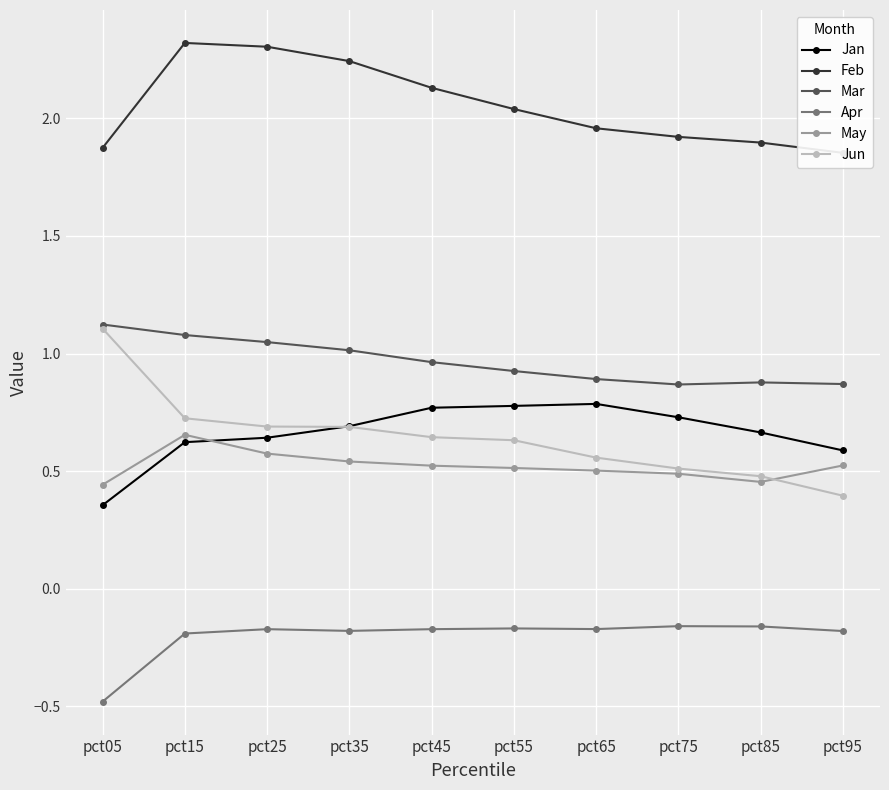

Reading left to right, what are all the values shown in this chart?

Jan: 0.4	0.6	0.6	0.7	0.8	0.8	0.8	0.7	0.7	0.6
Feb: 1.9	2.3	2.3	2.2	2.1	2.0	2.0	1.9	1.9	1.9
Mar: 1.1	1.1	1.0	1.0	1.0	0.9	0.9	0.9	0.9	0.9
Apr: -0.5	-0.2	-0.2	-0.2	-0.2	-0.2	-0.2	-0.2	-0.2	-0.2
May: 0.4	0.7	0.6	0.5	0.5	0.5	0.5	0.5	0.5	0.5
Jun: 1.1	0.7	0.7	0.7	0.6	0.6	0.6	0.5	0.5	0.4